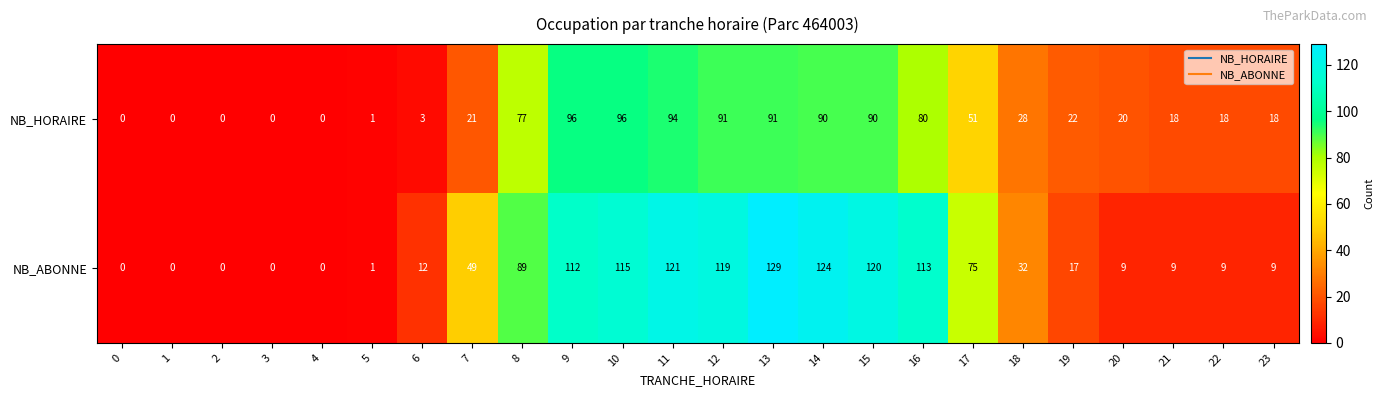

Between 3 and 12, which series saw the biggest shift?

NB_ABONNE